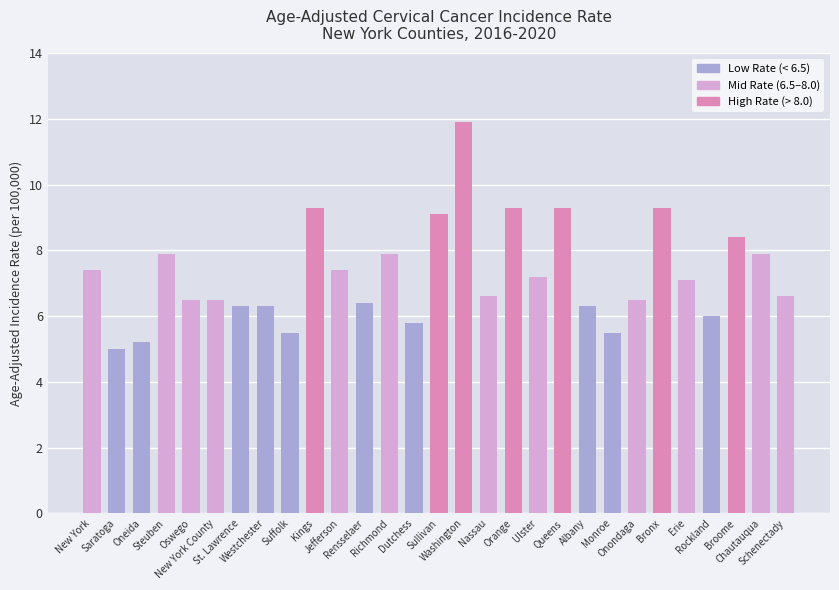

What is the difference between the maximum and minimum values?

6.9